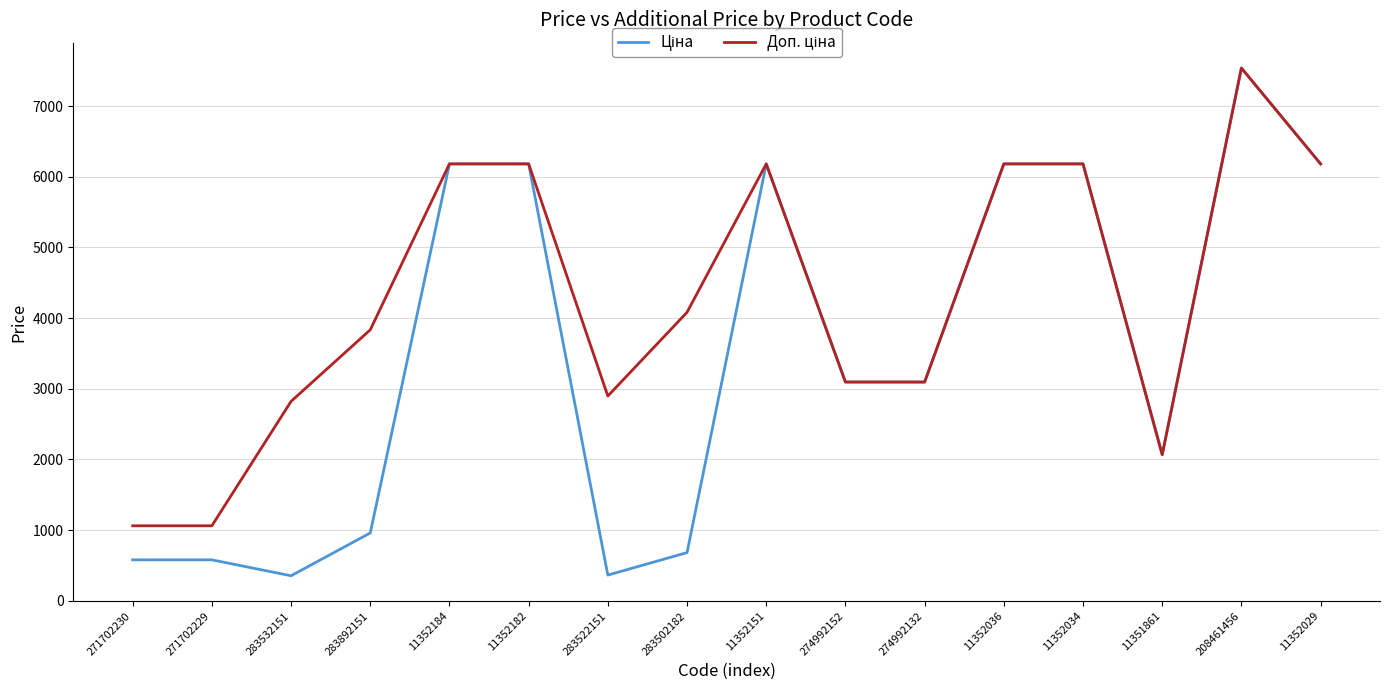

Which category has the highest value across all series?

208461456